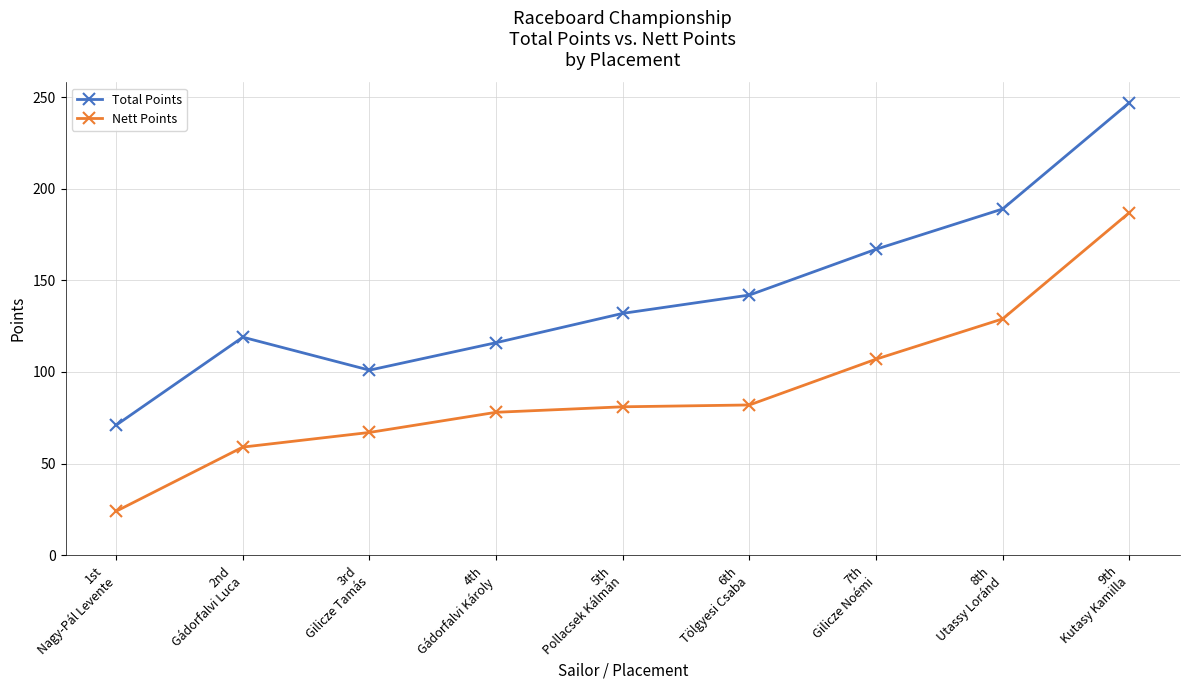

The value of Total Points at 8th
Utassy Loránd is 319. True or false?

False